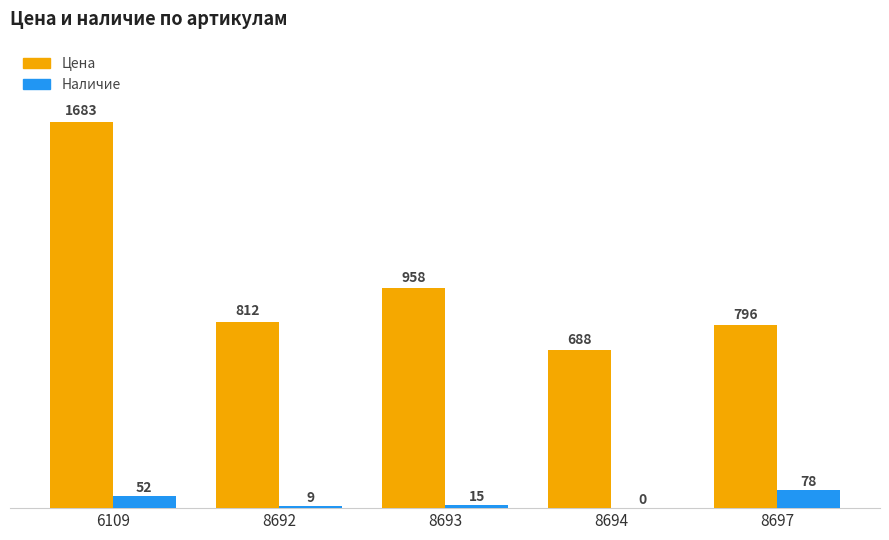

Reading left to right, what are all the values shown in this chart?

Цена: 6109=1683	8692=812	8693=958	8694=688	8697=796
Наличие: 6109=52	8692=9	8693=15	8694=0	8697=78